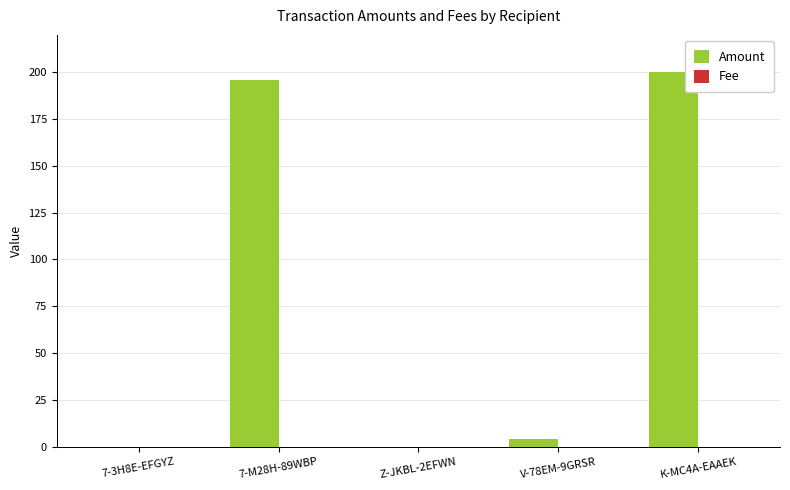

Is it true that Amount equals 72.5 at Z-JKBL-2EFWN?

False